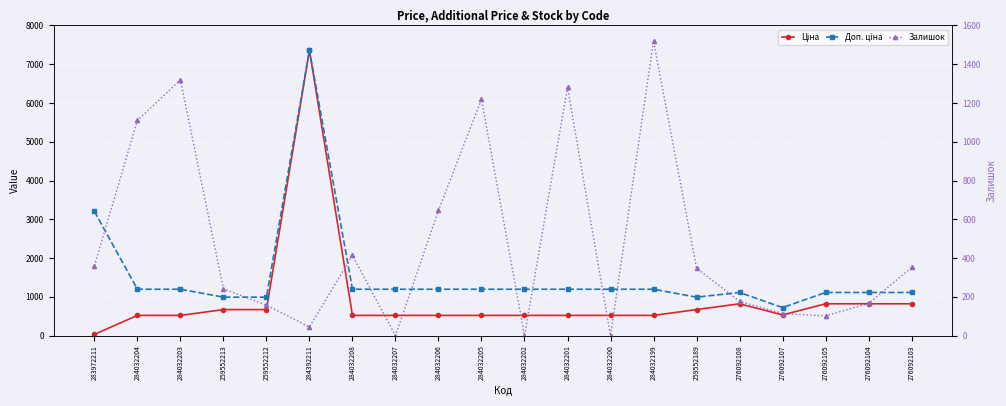

Reading left to right, transcribe all the data shown in this chart.

Ціна: 32.0	522.2	522.2	672.1	672.1	7360.2	522.2	522.2	522.2	522.2	522.2	522.2	522.2	522.2	672.1	822.0	534.3	822.0	822.0	822.0
Доп. ціна: 3205.0	1197.0	1197.0	992.7	992.7	7360.2	1197.0	1197.0	1197.0	1197.0	1197.0	1197.0	1197.0	1197.0	992.7	1114.0	724.0	1114.0	1114.0	1114.0
Залишок: 360.0	1110.0	1319.0	242.0	157.0	45.0	414.0	0.0	646.0	1219.0	0.0	1281.0	0.0	1520.0	348.0	177.0	114.0	102.0	166.0	352.0